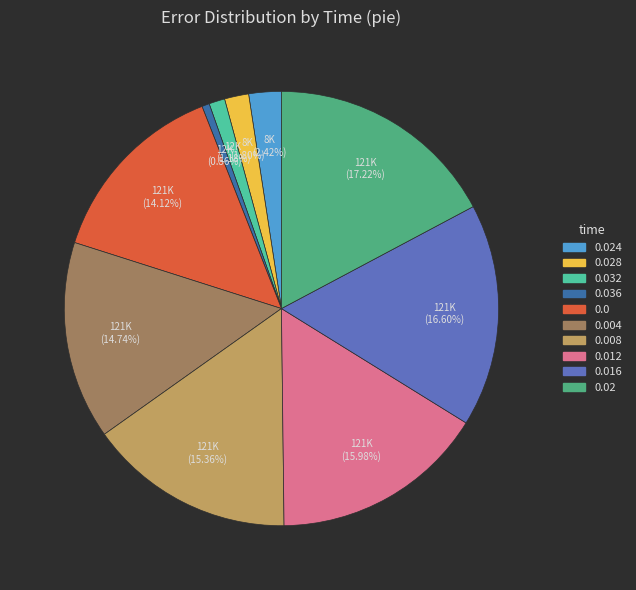

How many segments does this pie chart have?

10